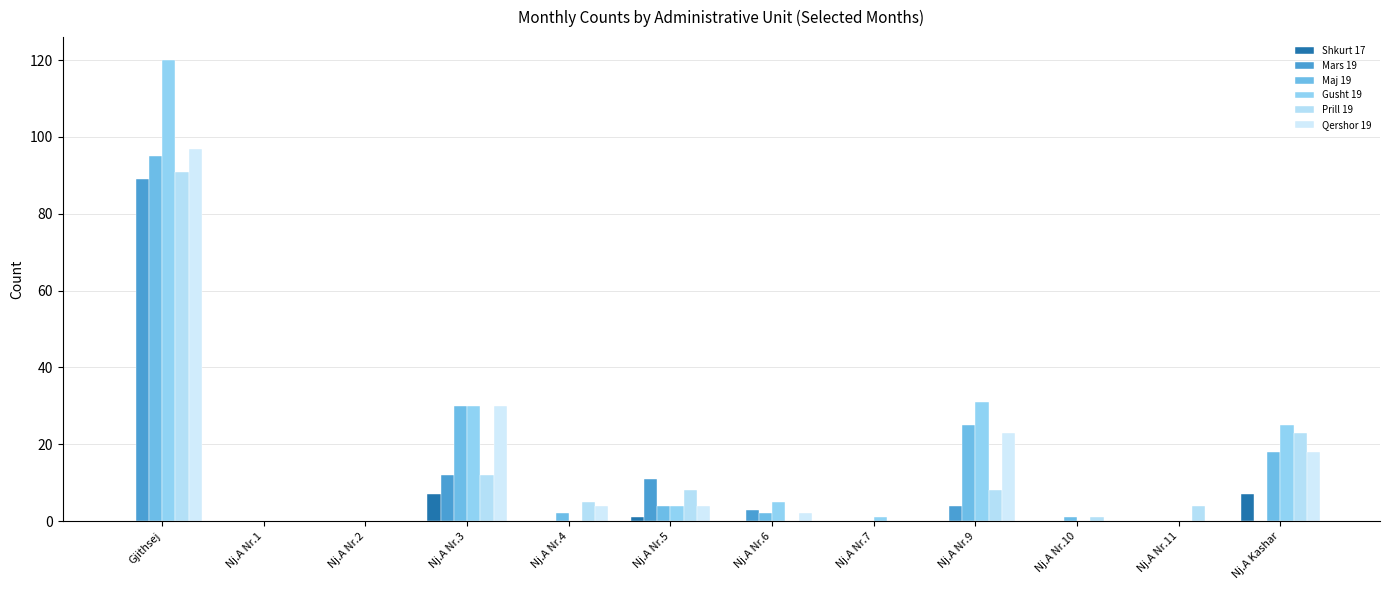

What is the label of the 5th bar from the right?

Nj.A Nr.7